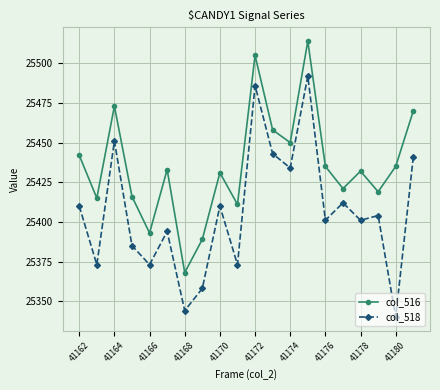

True or false: col_518 has more than 2 interior local peaks.

True